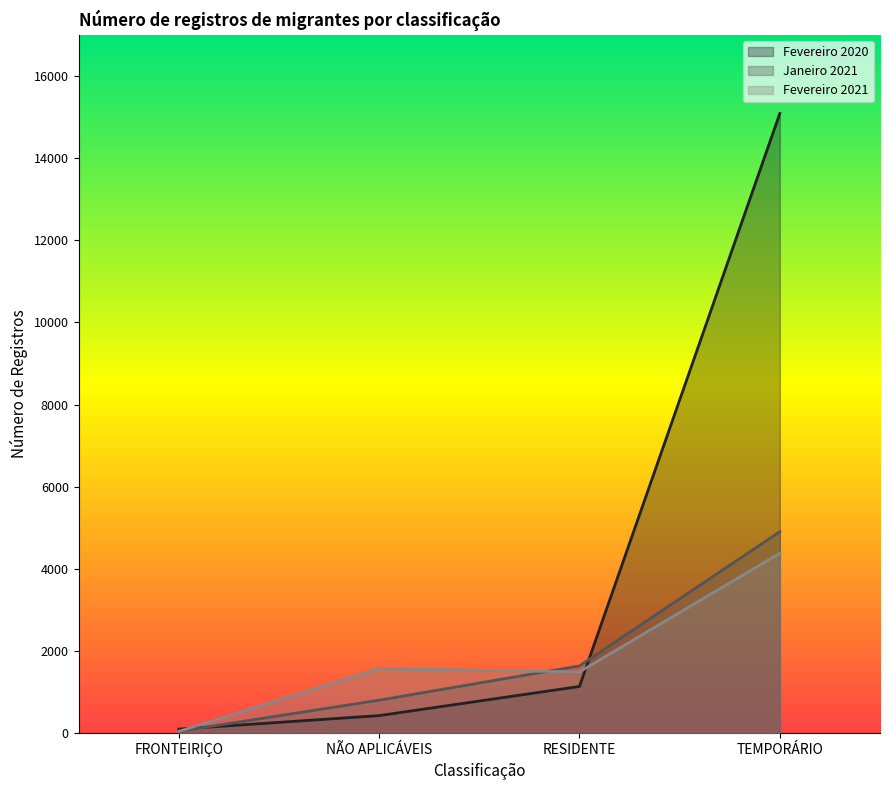

How many Janeiro 2021 values are between 806 and 4906?

3